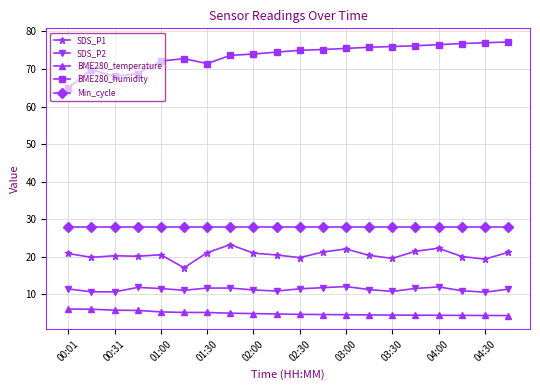

True or false: BME280_humidity has more than 0 points higher than both neighbors.

True